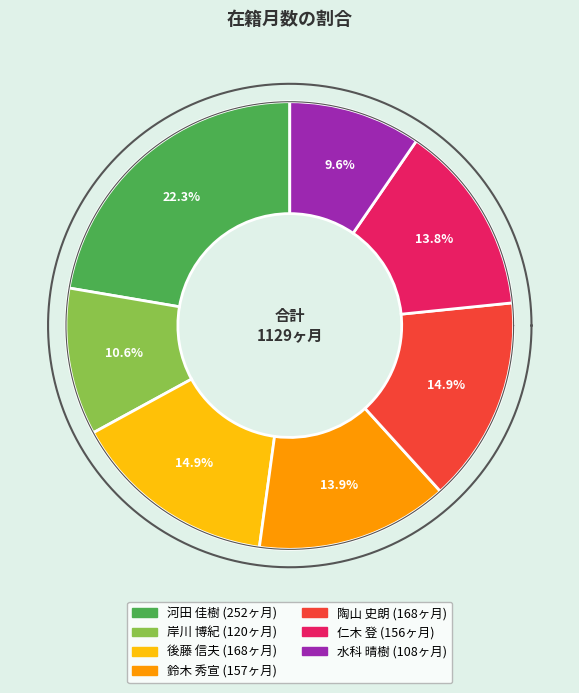

Does any single category account for the majority?

No